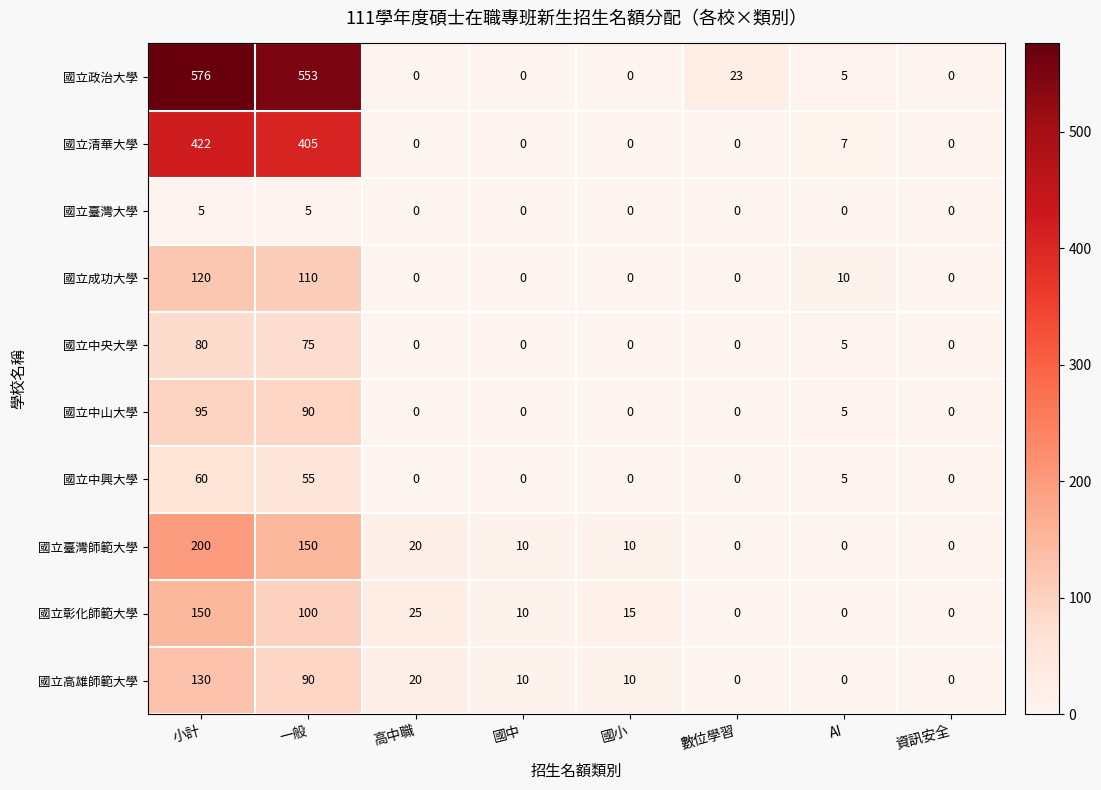

The 國立臺灣師範大學 series shows 20 at 高中職. True or false?

True